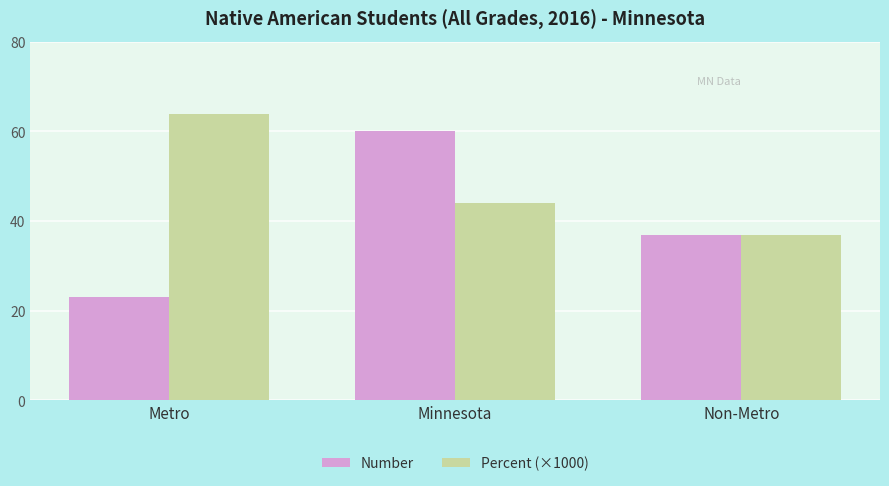

True or false: Percent (×1000) has a value of 38.8 at Metro.

False